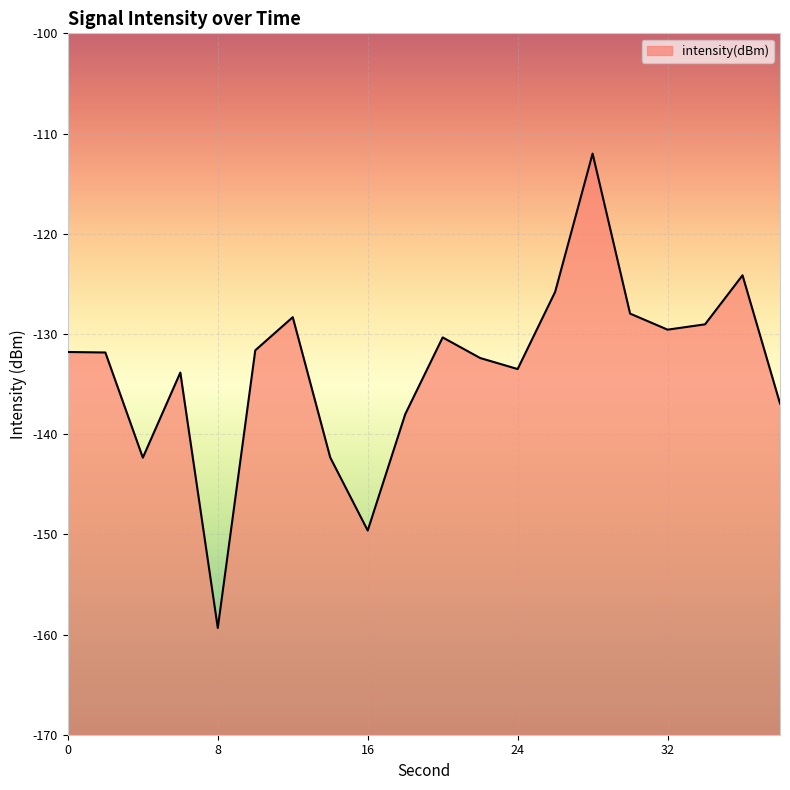

The chart shows a value of -63.4 at 0. True or false?

False